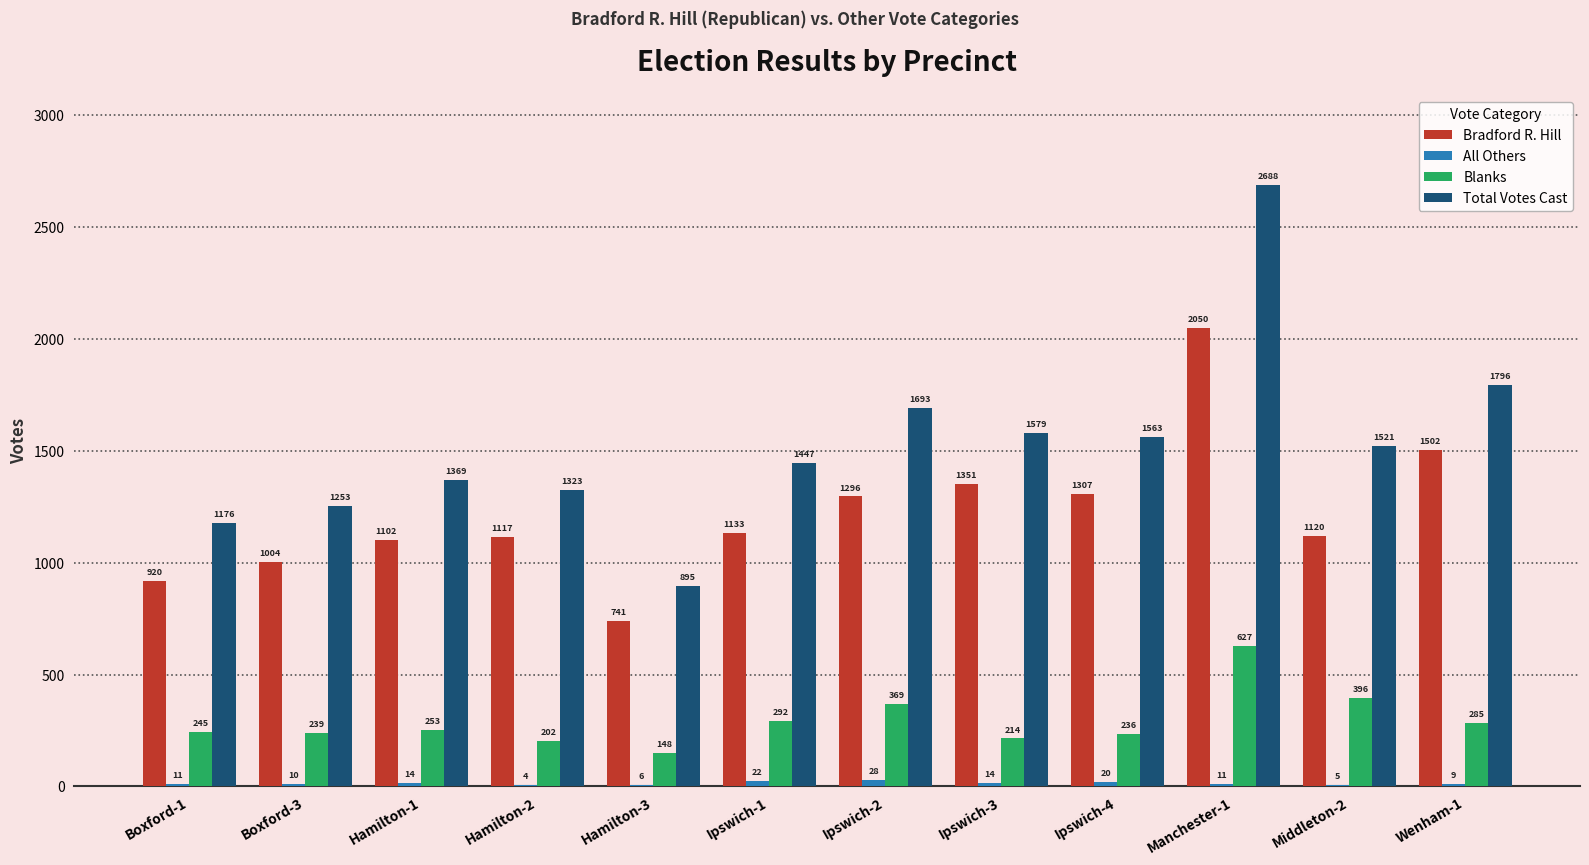

What is the average value of the Blanks series?

292